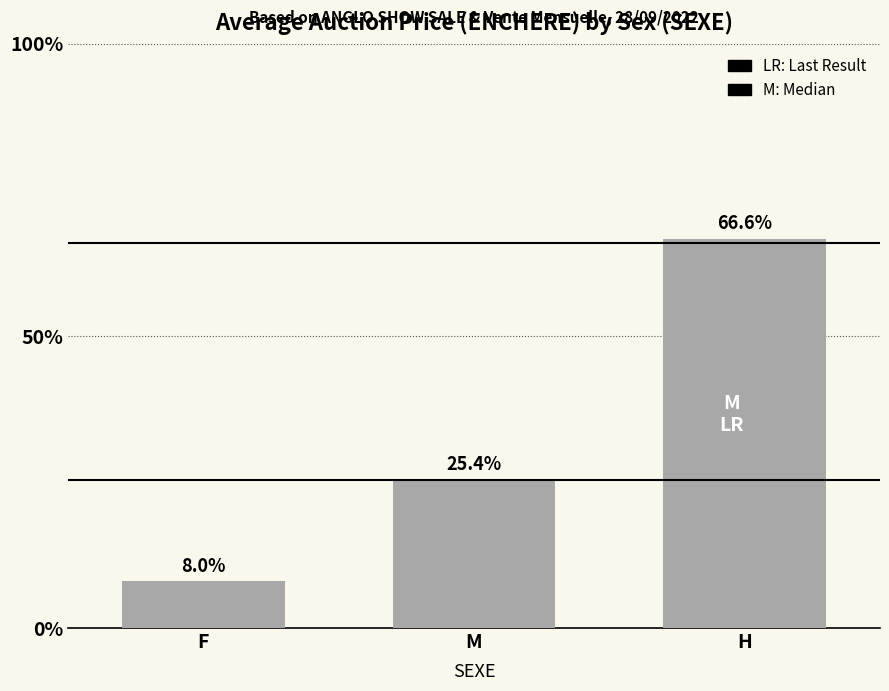

List the labels in order of value, largest first.

H, M, F